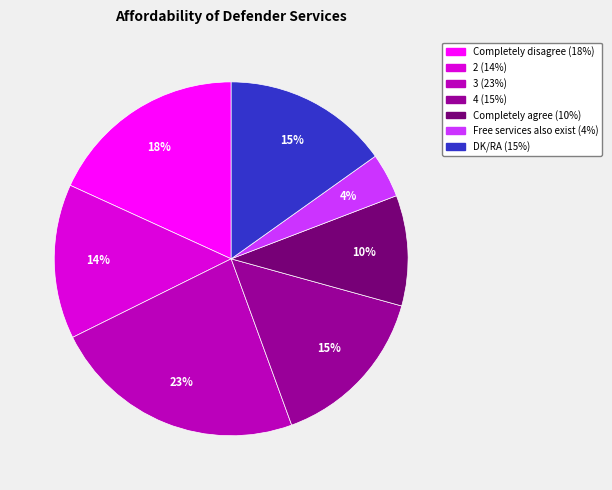

How many slices are in this pie chart?

7